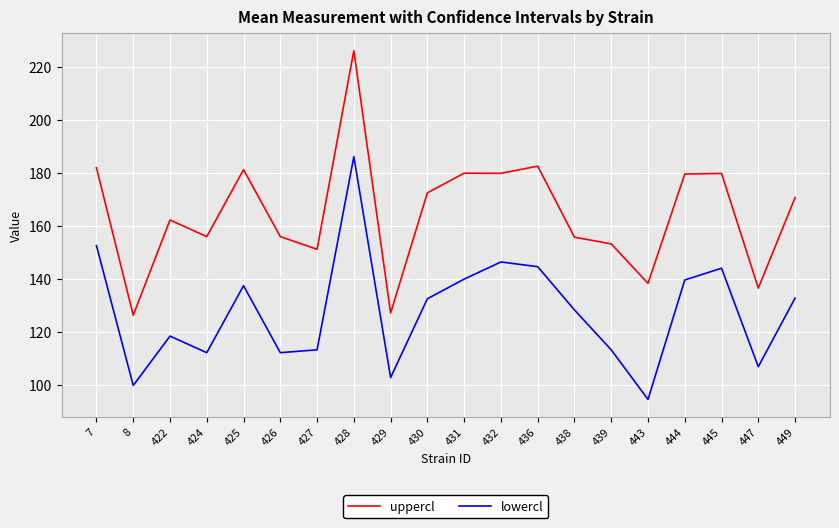

True or false: lowercl and uppercl intersect in this chart.

False